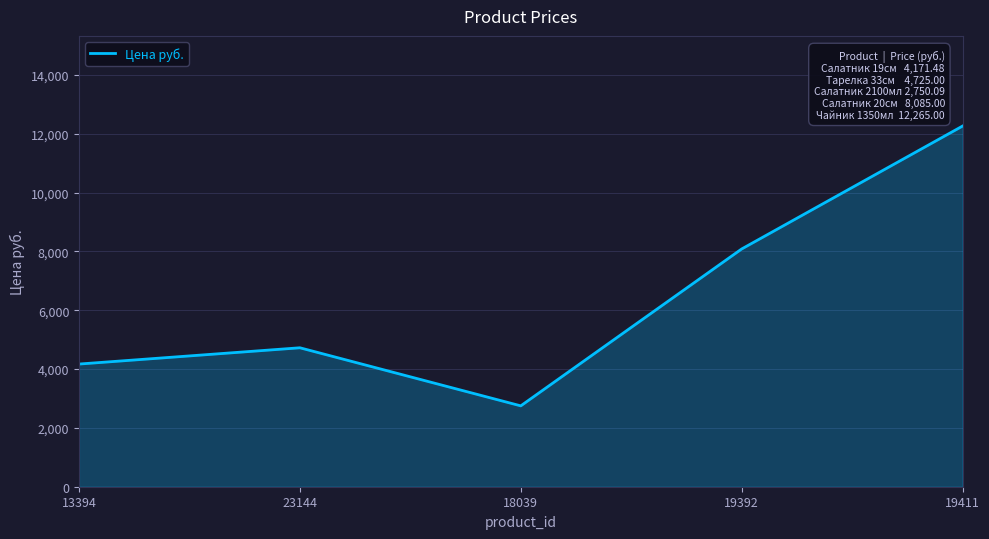

Rank the categories by value from lowest to highest.

18039, 13394, 23144, 19392, 19411